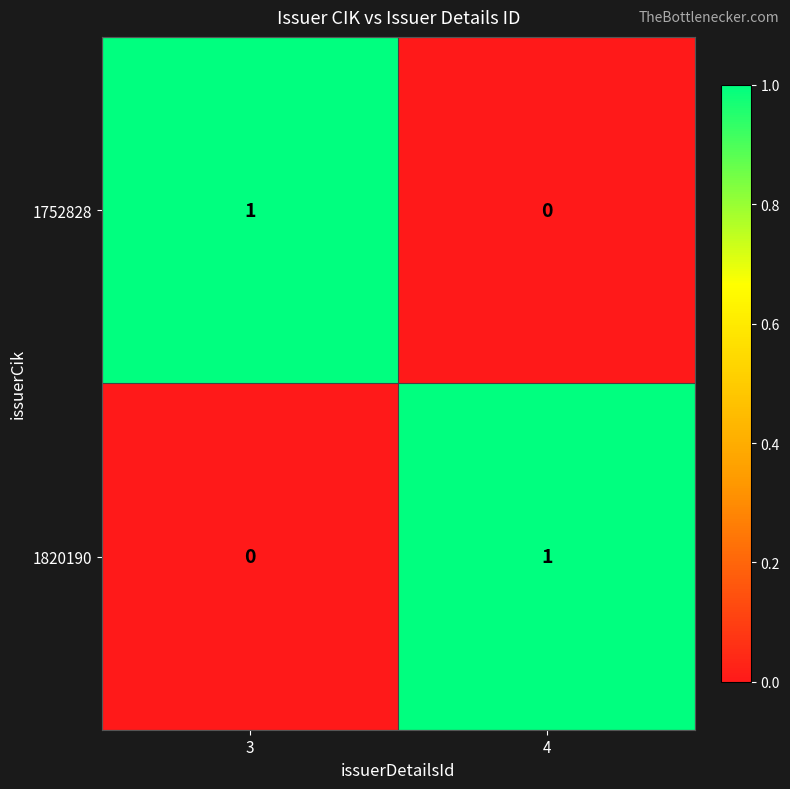

What is the difference between the highest and lowest values at 4?

1